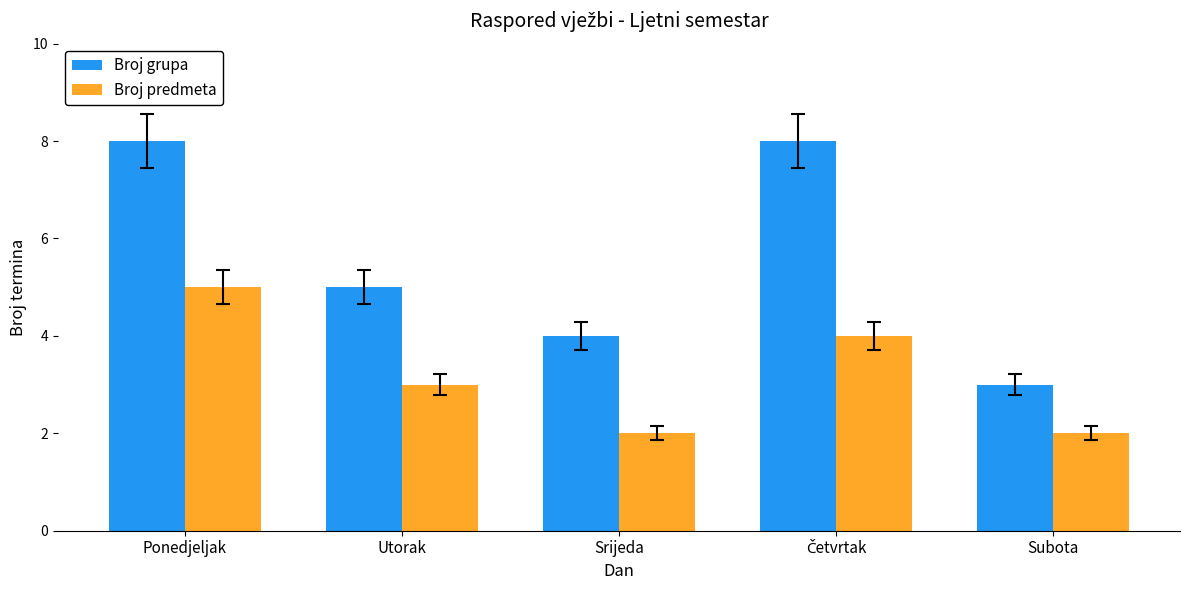

Where does the Broj grupa series first go above 5?

Ponedjeljak